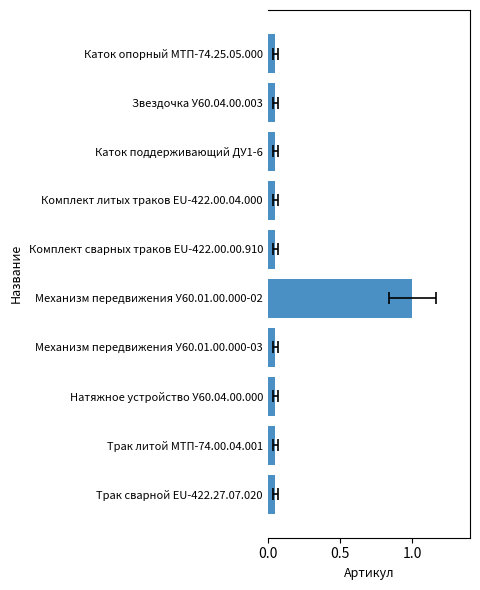

What is the sum of the values at Натяжное устройство У60.04.00.000 and Комплект сварных траков EU-422.00.00.910?

0.1